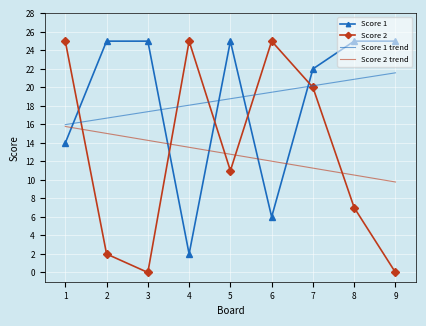

What is the sum of all Score 2 trend values?

115.0